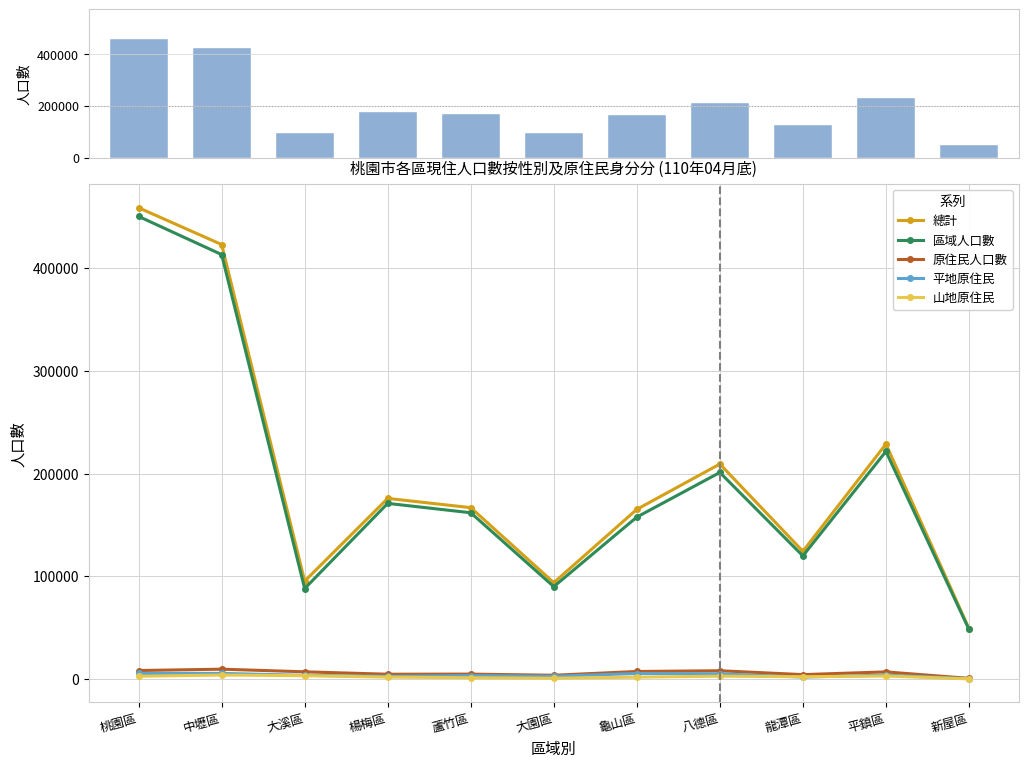

Reading left to right, list all the values displayed in this chart.

總計: 桃園區=458405	中壢區=422635	大溪區=95352	楊梅區=175795	蘆竹區=166800	大園區=93857	龜山區=165141	八德區=209234	龍潭區=124366	平鎮區=228609	新屋區=49250
區域人口數: 桃園區=449973	中壢區=412886	大溪區=88160	楊梅區=170951	蘆竹區=161845	大園區=90016	龜山區=157621	八德區=201005	龍潭區=119906	平鎮區=221486	新屋區=48417
原住民人口數: 桃園區=8432	中壢區=9749	大溪區=7192	楊梅區=4844	蘆竹區=4955	大園區=3841	龜山區=7520	八德區=8229	龍潭區=4460	平鎮區=7123	新屋區=833
平地原住民: 桃園區=5570	中壢區=5676	大溪區=3765	楊梅區=2821	蘆竹區=3518	大園區=2867	龜山區=5541	八德區=5268	龍潭區=2047	平鎮區=4016	新屋區=536
山地原住民: 桃園區=2862	中壢區=4073	大溪區=3427	楊梅區=2023	蘆竹區=1437	大園區=974	龜山區=1979	八德區=2961	龍潭區=2413	平鎮區=3107	新屋區=297